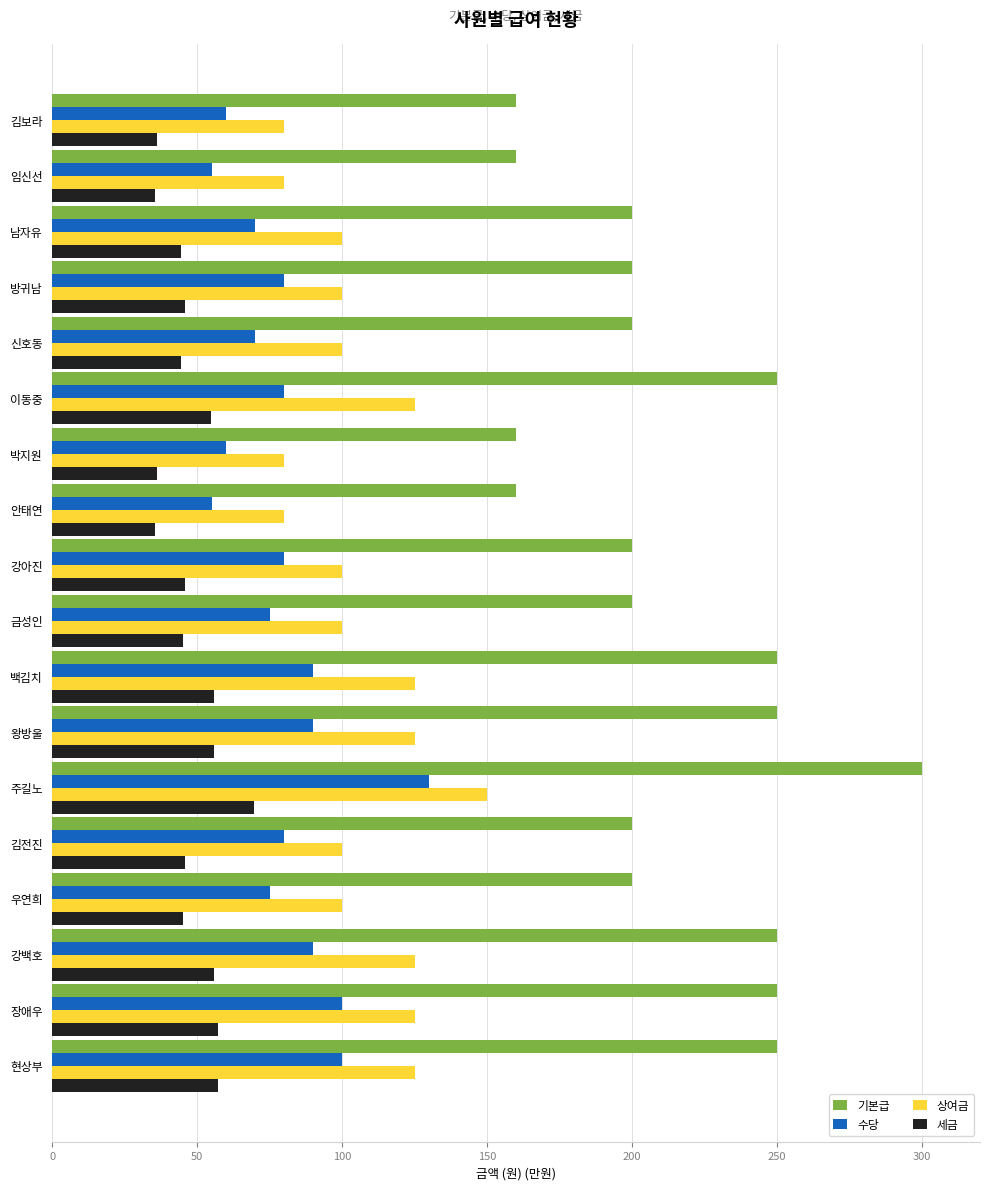

Is it true that 수당 equals 20.5 at 강백호?

False